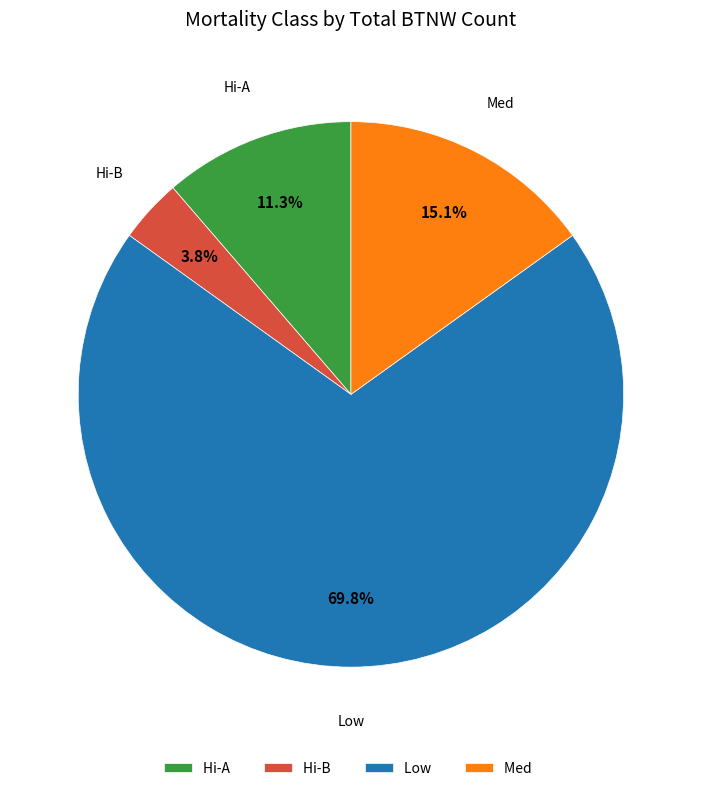

How many slices are in this pie chart?

4